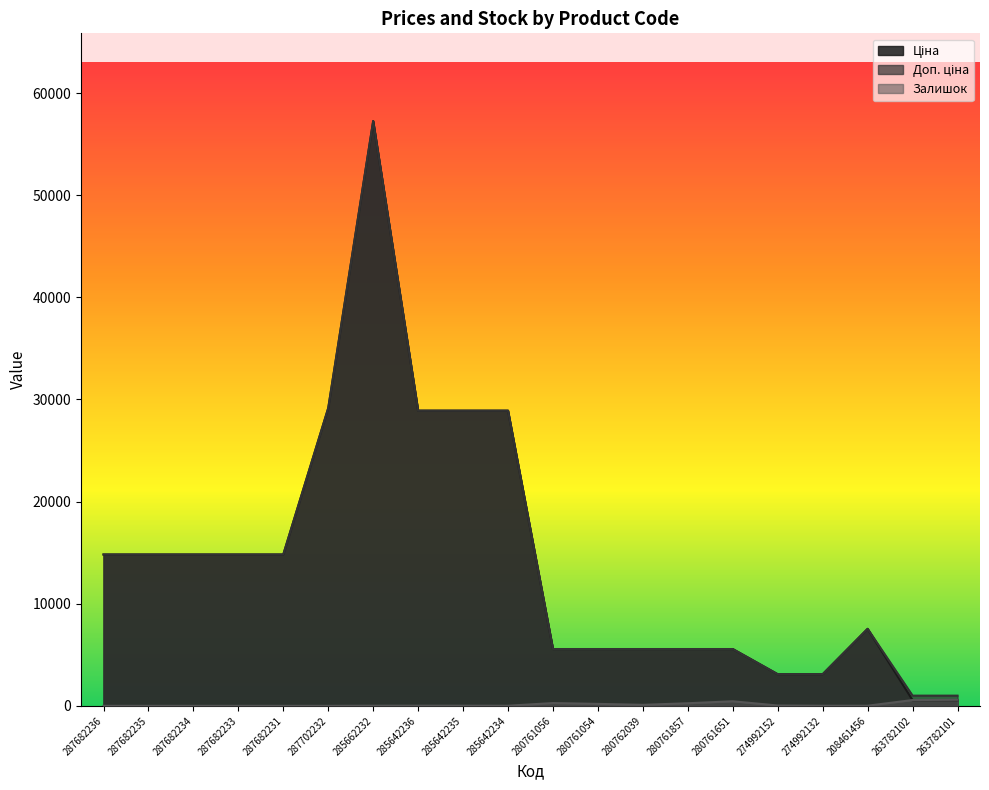

At which category does the chart reach its minimum across all series?

287682236